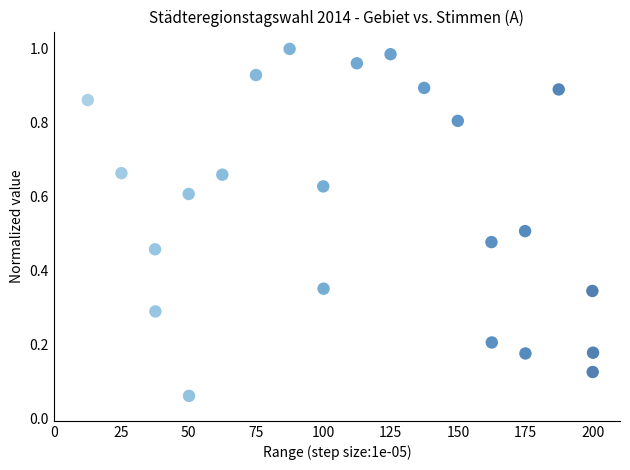

What is the range of X values (max minus min)?

187.4